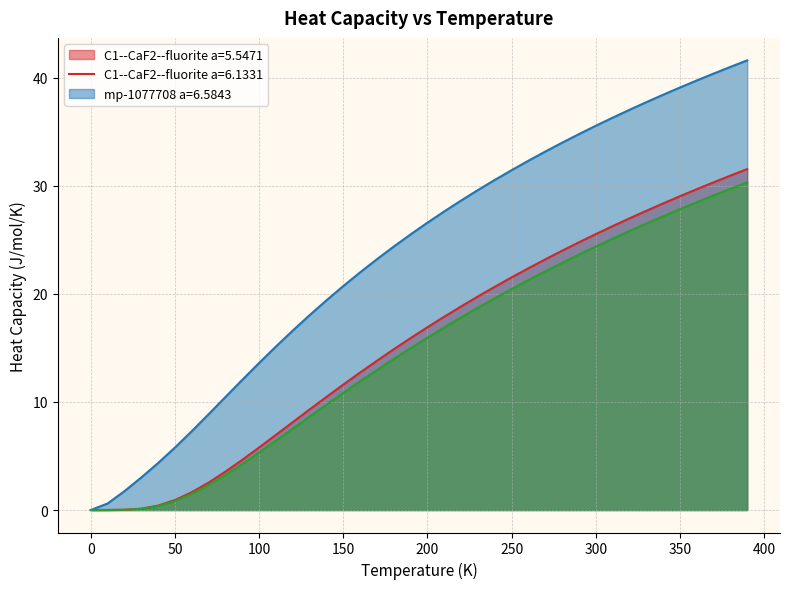

Rank the series by their maximum value, from highest to lowest.

C1--CaF2--fluorite a=6.1331, C1--CaF2--fluorite a=5.5471, mp-1077708 a=6.5843